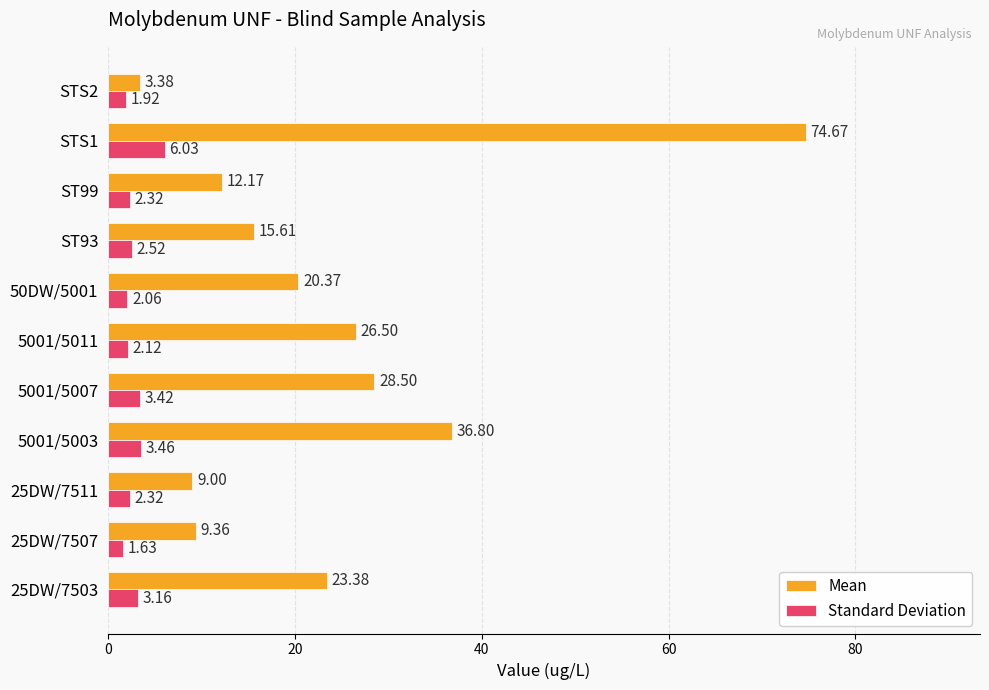

Which category has the highest value in the Standard Deviation series?

STS1